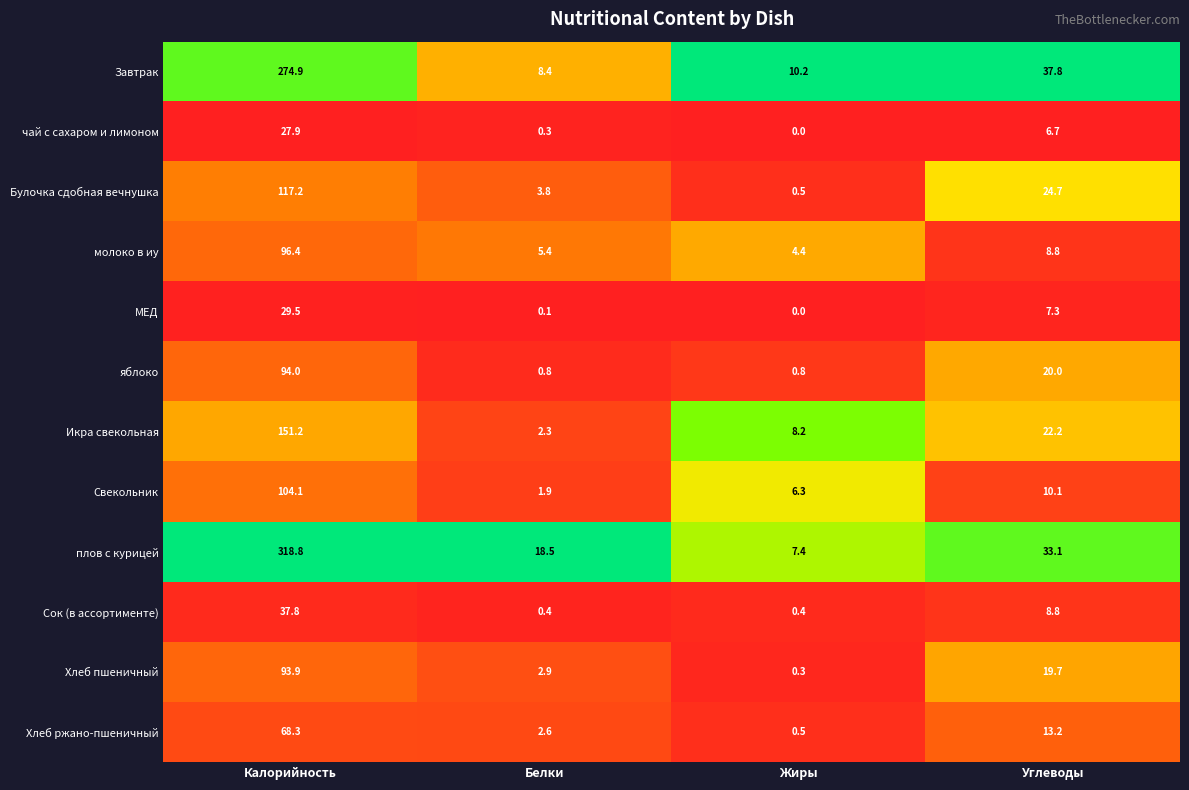

Which label corresponds to the largest value in the chart?

Калорийность